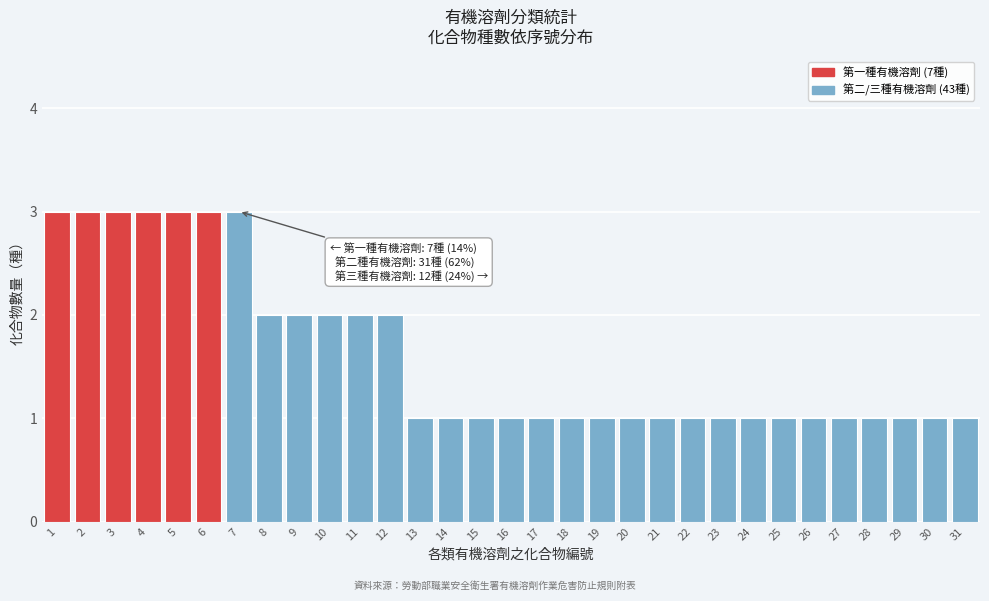

The value at 26 is 1. True or false?

True